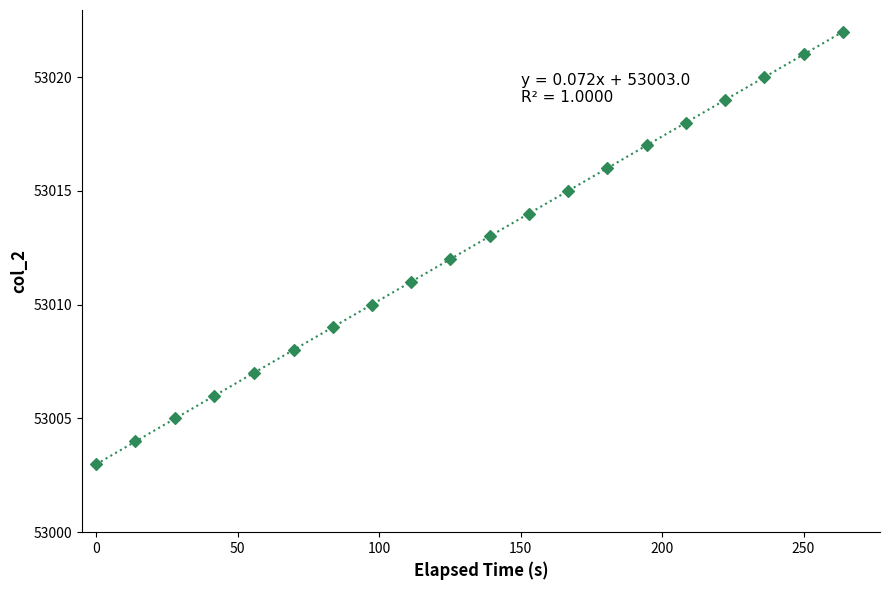

What is the range of Y values (max minus min)?

19